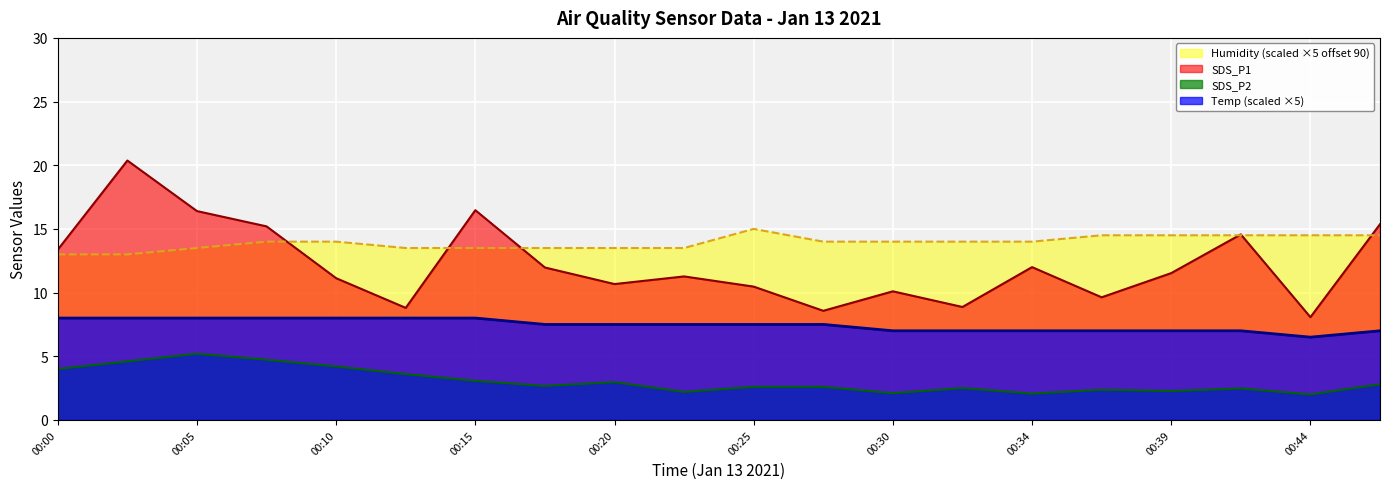

What is the difference between the maximum and minimum values in the Temp series?

1.5